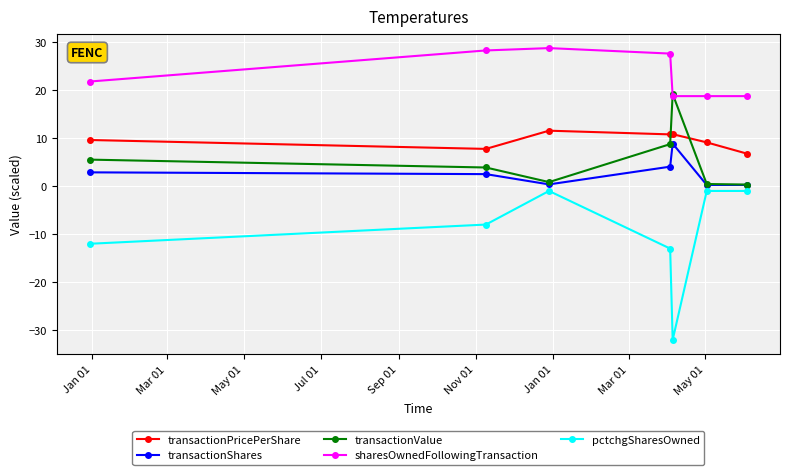

Rank the series by their maximum value, from lowest to highest.

pctchgSharesOwned, transactionShares, transactionPricePerShare, transactionValue, sharesOwnedFollowingTransaction